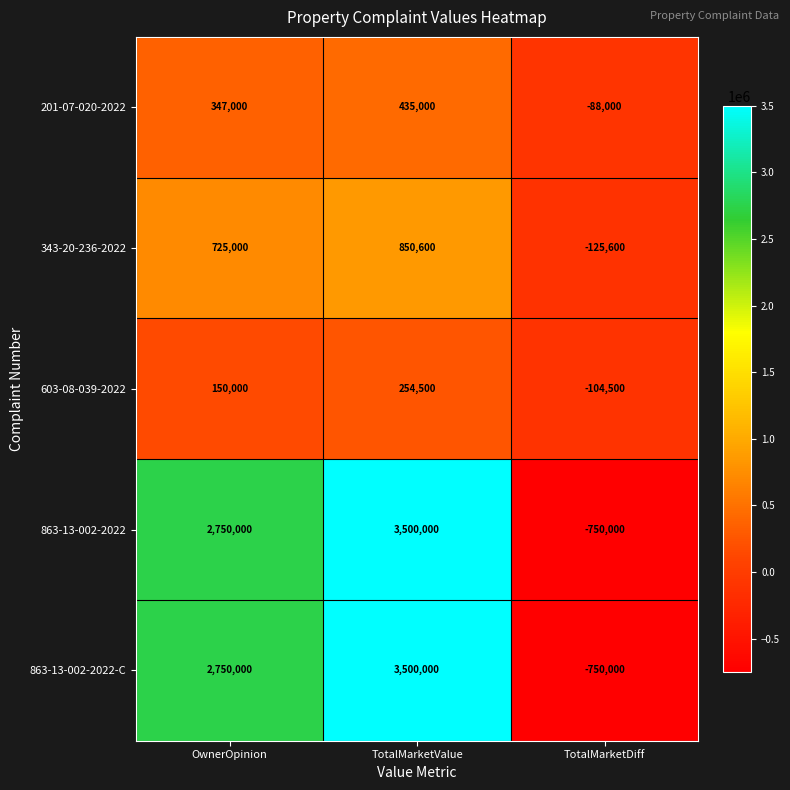

Reading left to right, extract all data points from this chart.

201-07-020-2022: 347000	435000	-88000
343-20-236-2022: 725000	850600	-125600
603-08-039-2022: 150000	254500	-104500
863-13-002-2022: 2750000	3500000	-750000
863-13-002-2022-C: 2750000	3500000	-750000